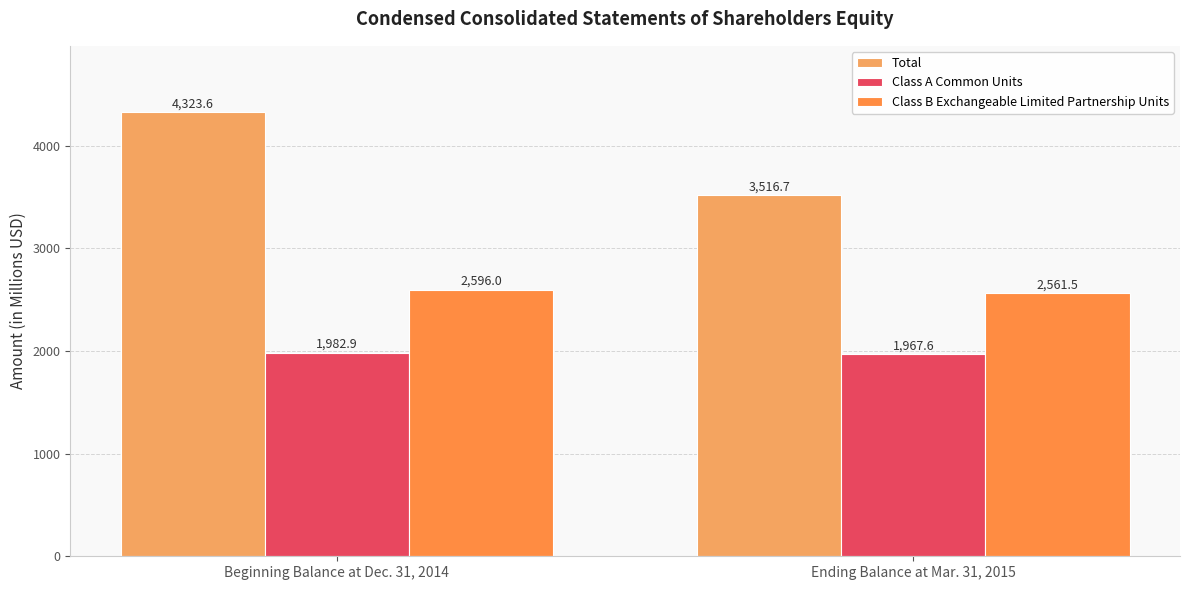

How many values in the Total series exceed 4323?

1